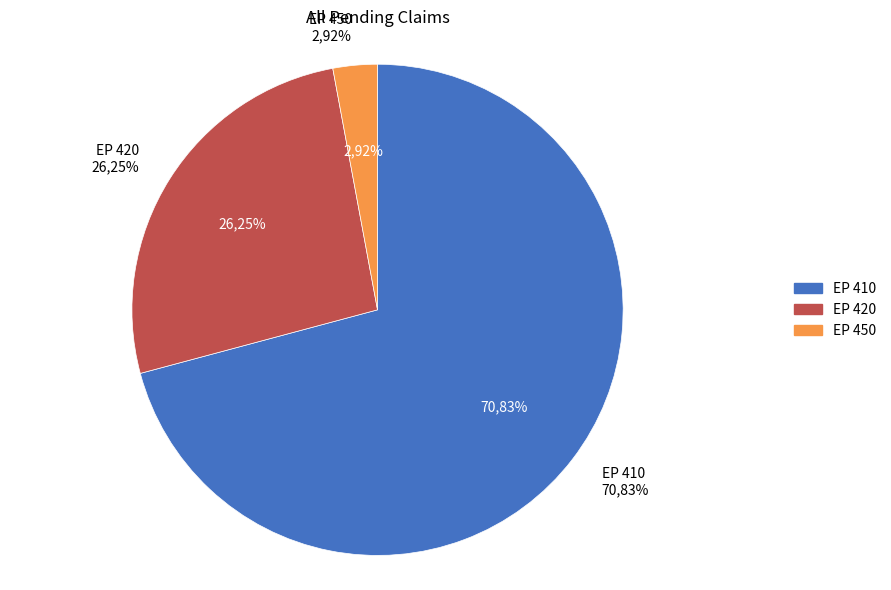

The EP 450 slice represents 1% of the pie. True or false?

False